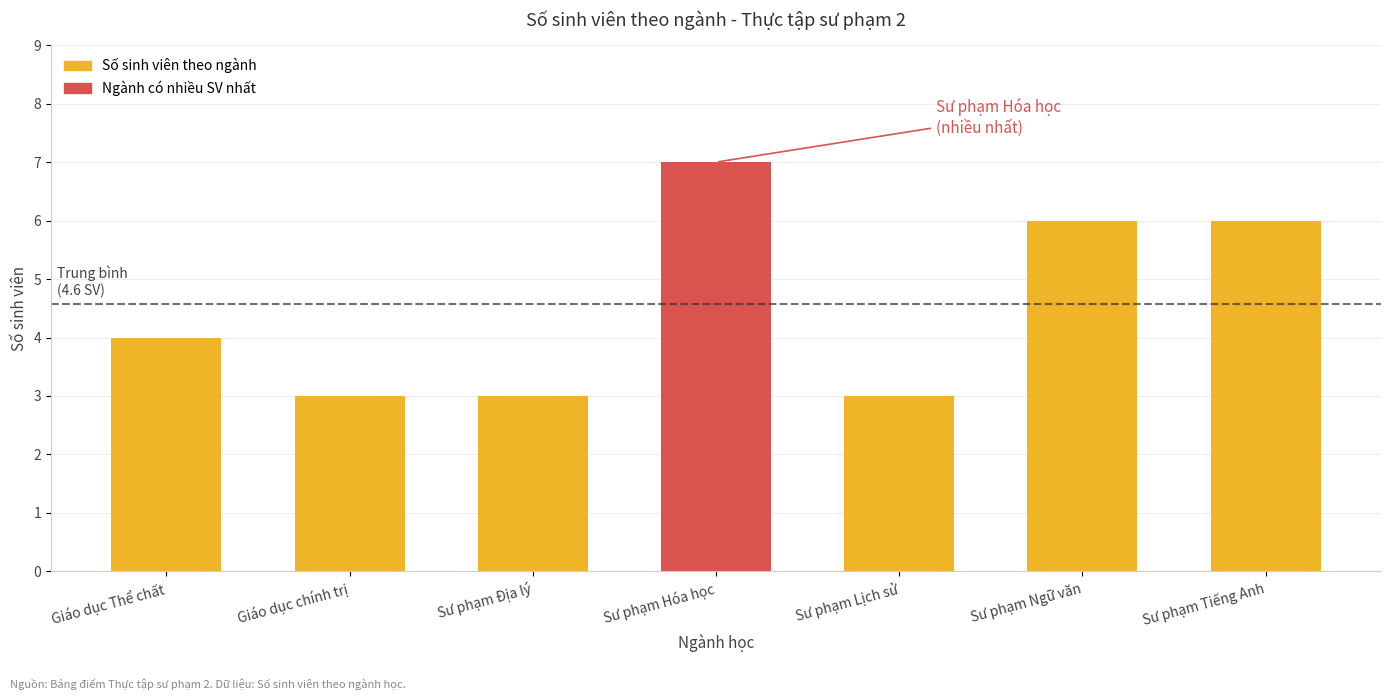

Reading right to left, list all the values displayed in this chart.

6	6	3	7	3	3	4